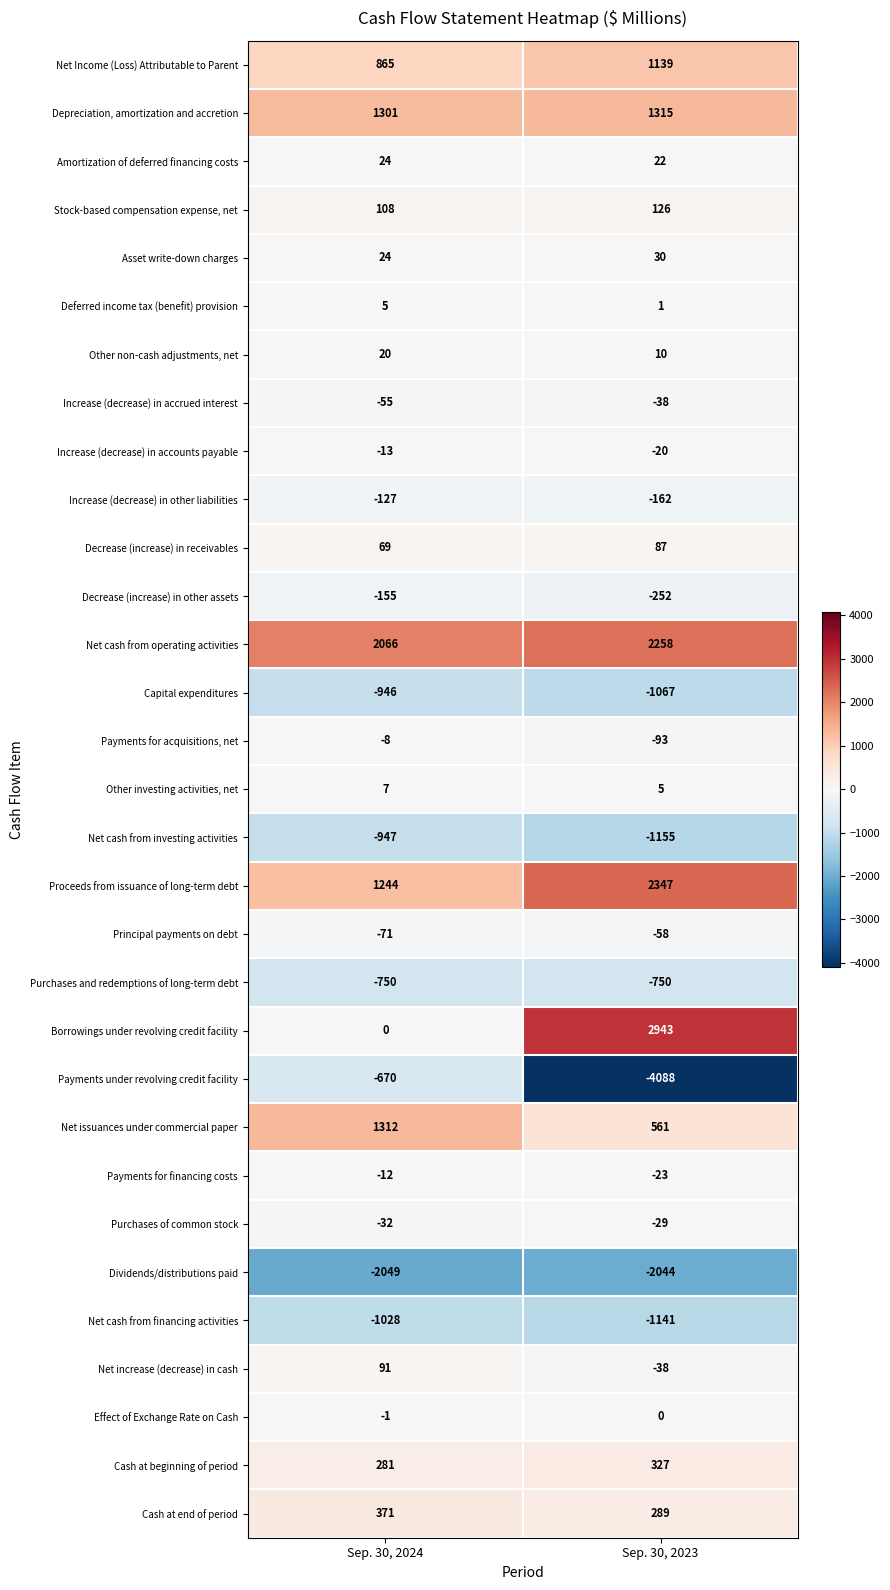

What is the average value of the Other non-cash adjustments, net series?

15